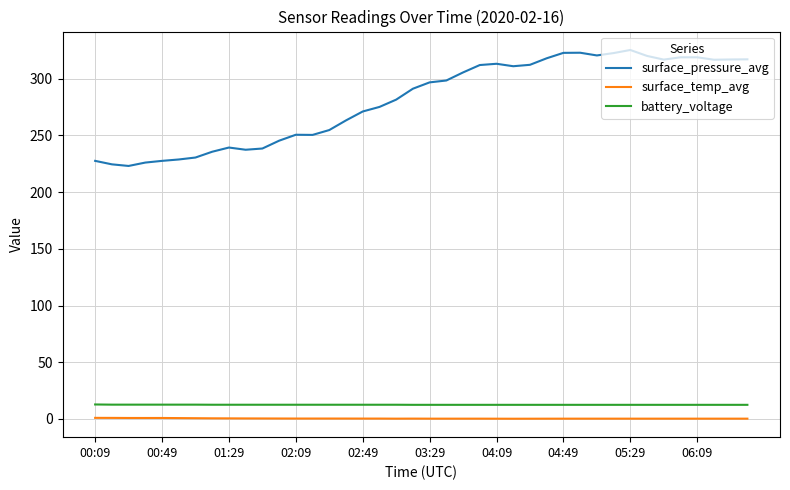

Which series has the largest total across all categories?

surface_pressure_avg